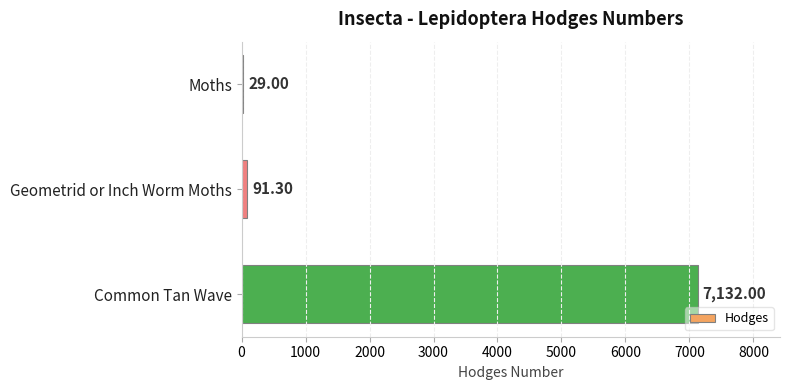

What is the difference between the maximum and second lowest values?

7040.7